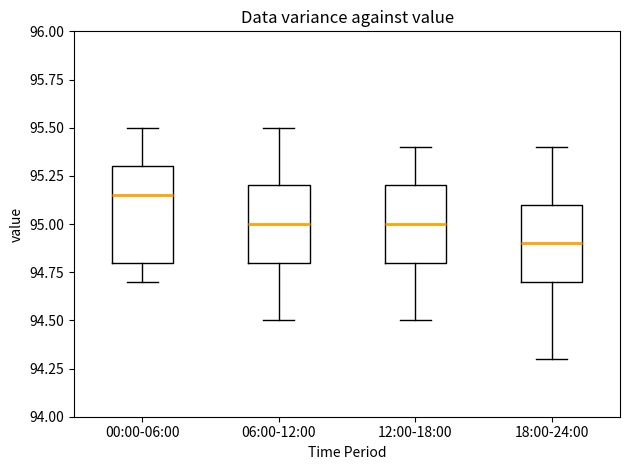

Reading left to right, read every box against the y-axis: the position of its median line, the range the box covers, and the ends of its whiskers. The values are not printed on the chart, so give them approximately, as read against the axis.

00:00-06:00: median 95.15, box 94.80 to 95.30, whiskers 94.70 to 95.50
06:00-12:00: median 95.00, box 94.80 to 95.20, whiskers 94.50 to 95.50
12:00-18:00: median 95.00, box 94.80 to 95.20, whiskers 94.50 to 95.40
18:00-24:00: median 94.90, box 94.70 to 95.10, whiskers 94.30 to 95.40